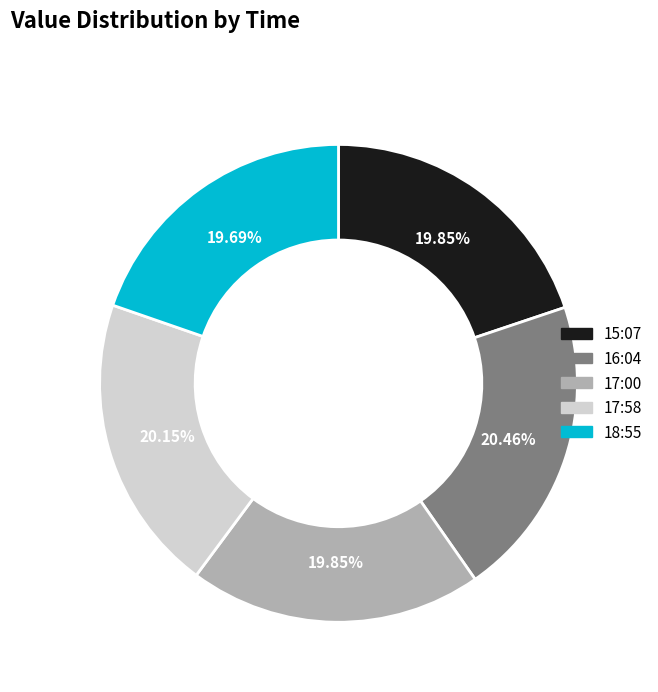

Is there a majority slice in this chart?

No